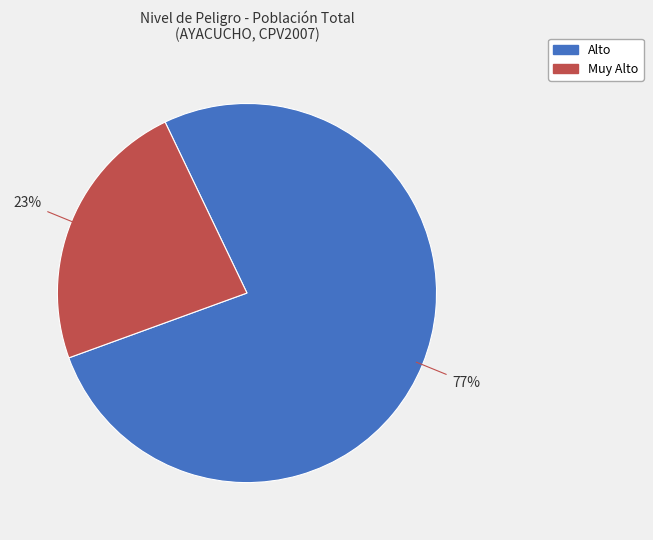

Count the number of slices in the pie.

2